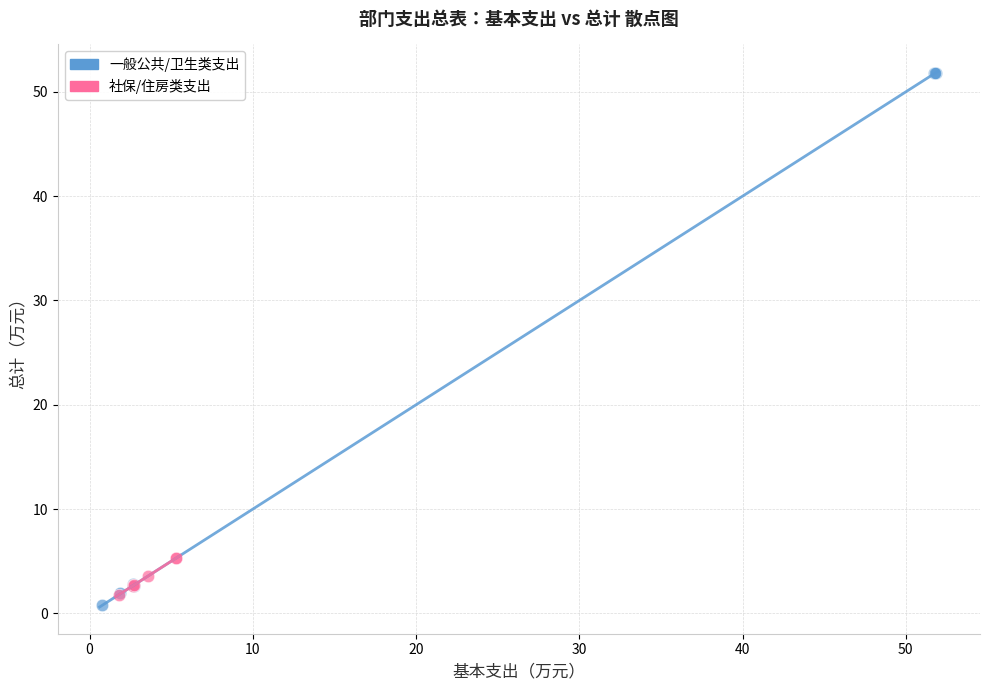

Which series has the widest spread of Y values?

一般公共/卫生类支出